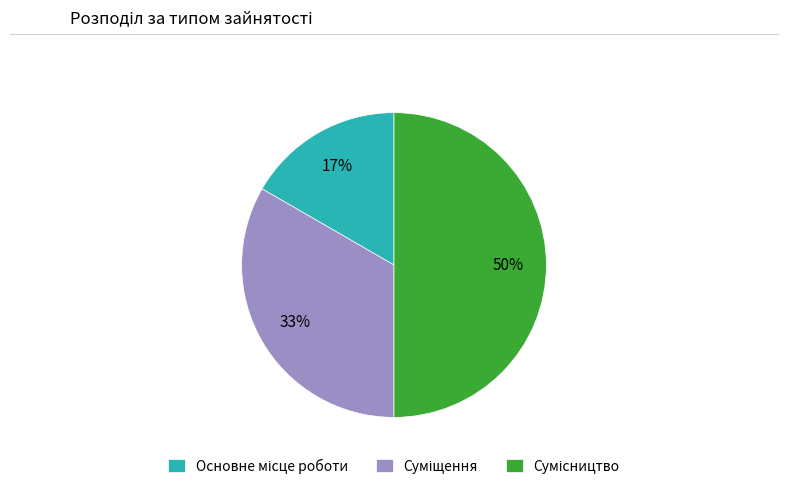

To the nearest percent, what is the difference between the largest and smallest slice percentages?

33%